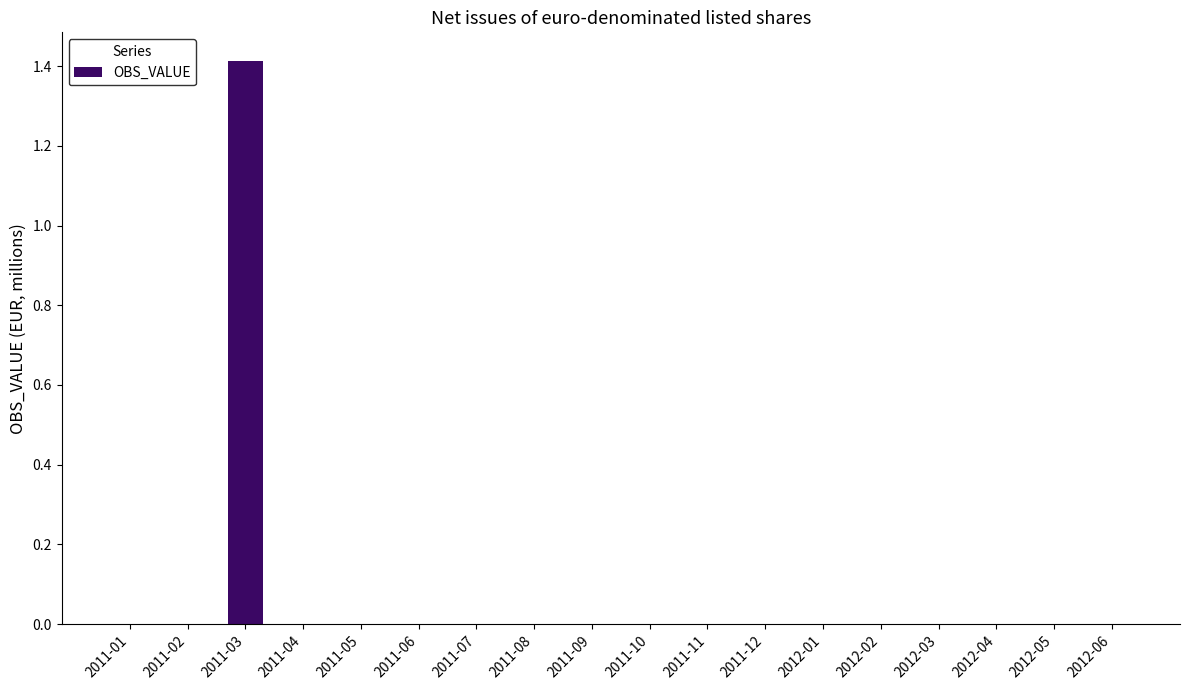

At which category does the chart reach its peak across all series?

2011-03